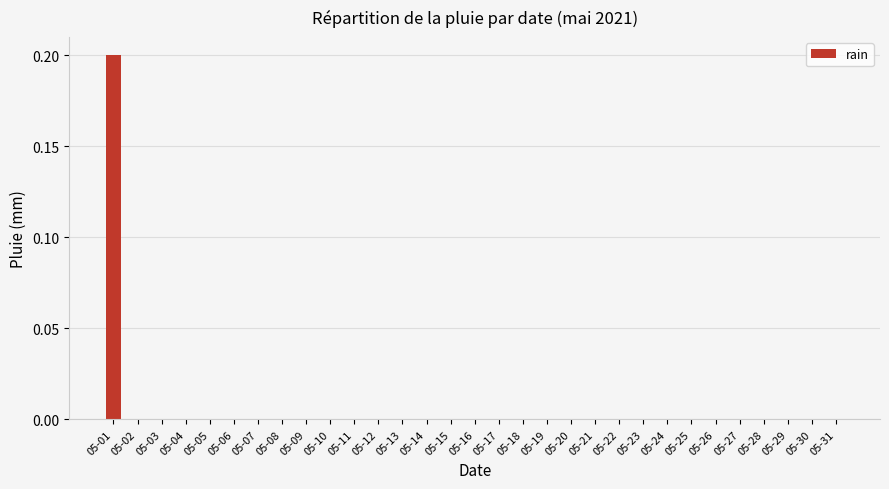

The value at 05-14 is 0.0. True or false?

True